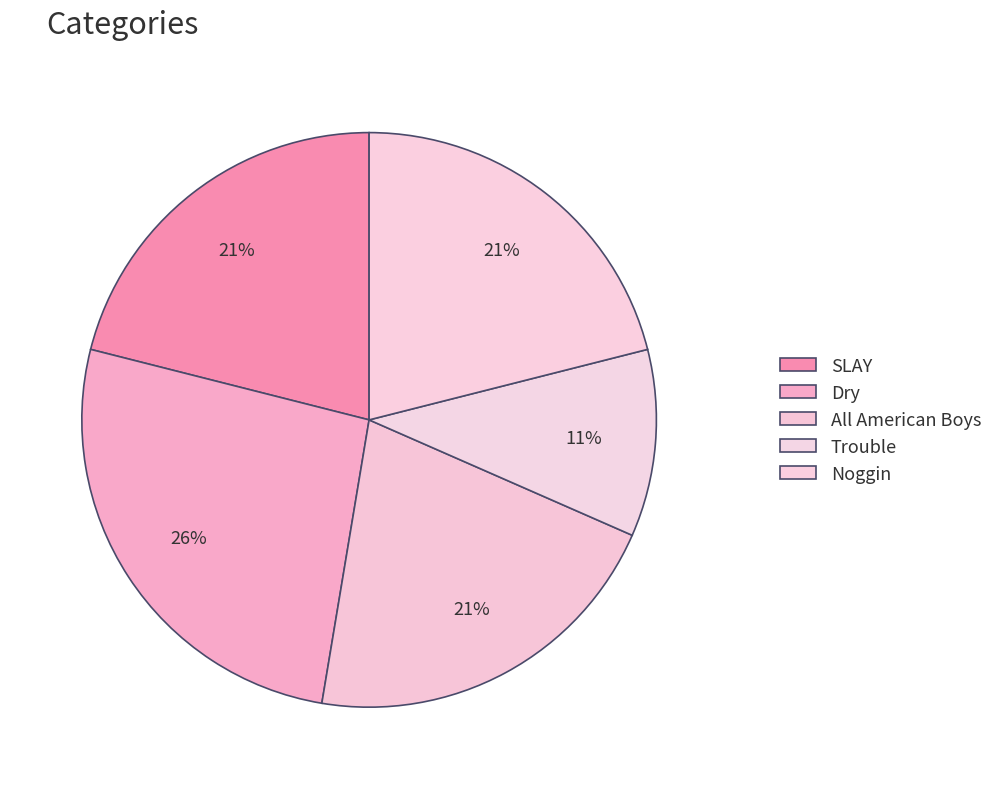

The All American Boys slice represents 21% of the pie. True or false?

True